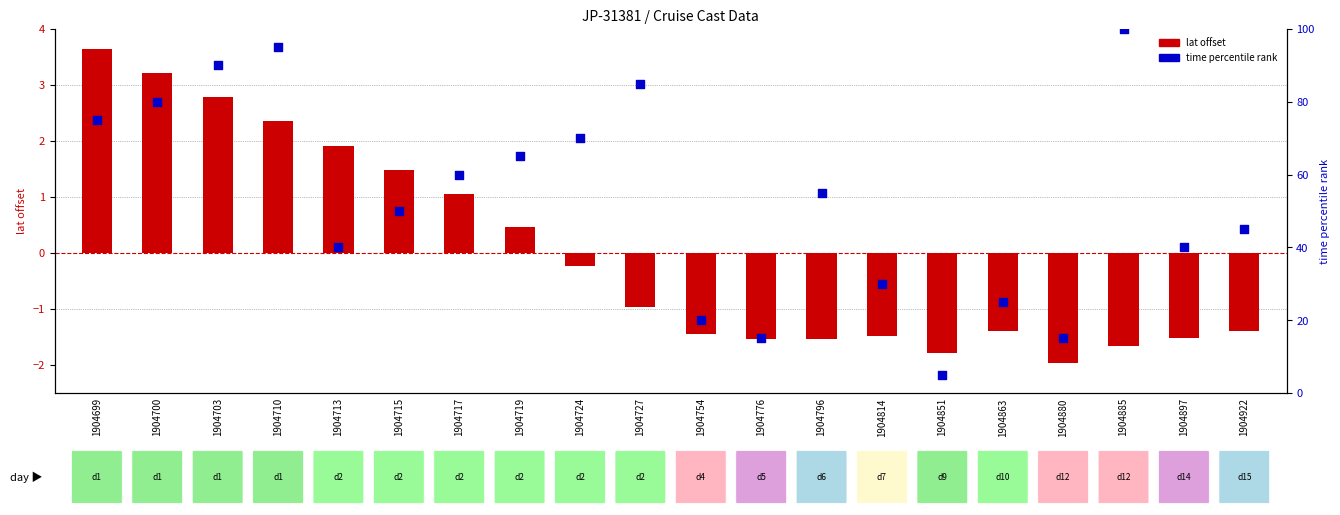

Which series reaches the maximum Y coordinate?

time percentile rank